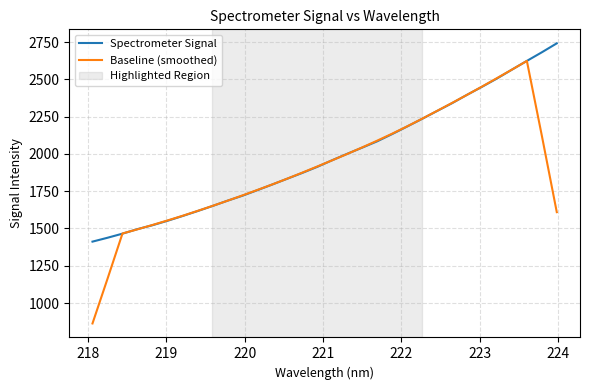

List the series in order of their peak value, highest first.

Spectrometer Signal, Baseline (smoothed)